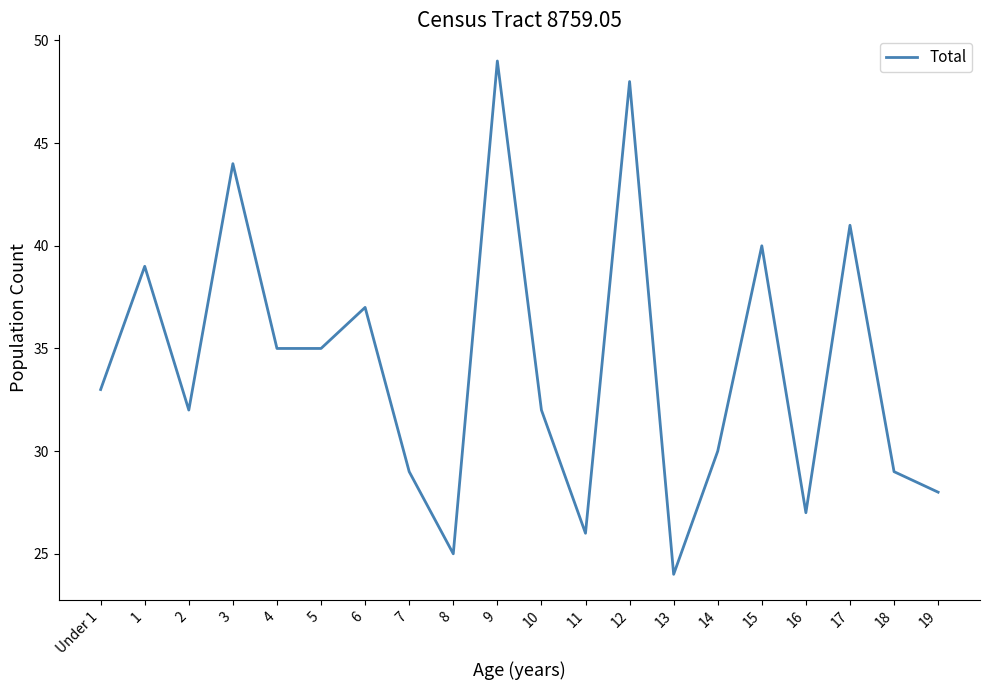

How many lines are shown in the chart?

1